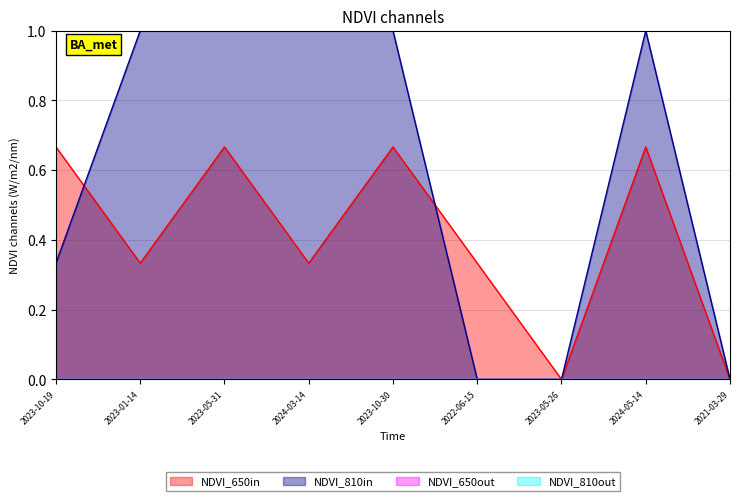

Which series changed the most between 2023-01-14 and 2024-05-14?

NDVI_650in